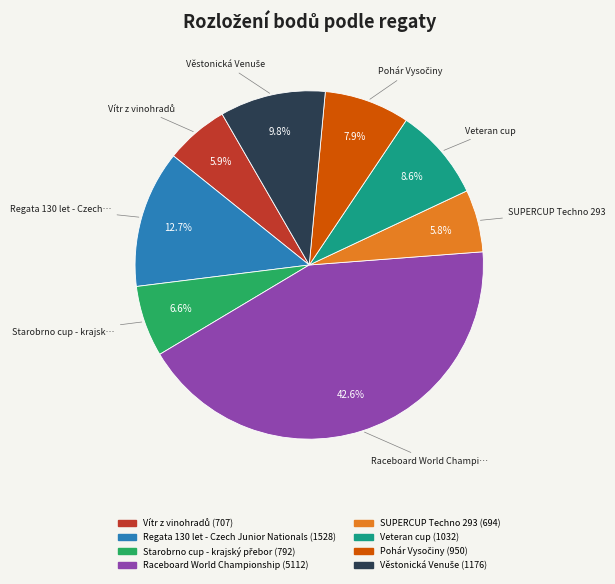

Does any single category account for the majority?

No